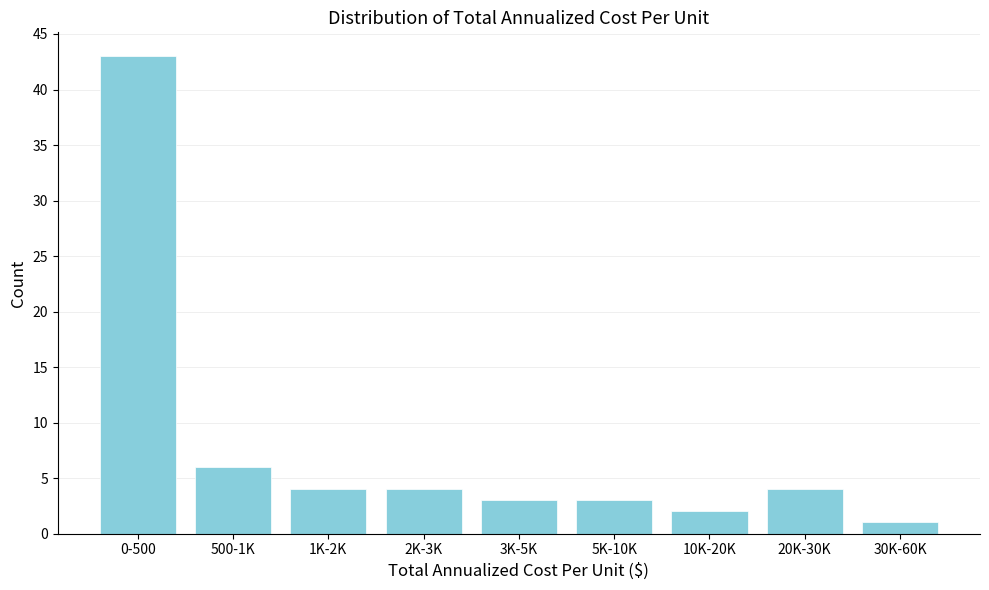

Reading left to right, what are all the values shown in this chart?

0-500=43	500-1K=6	1K-2K=4	2K-3K=4	3K-5K=3	5K-10K=3	10K-20K=2	20K-30K=4	30K-60K=1